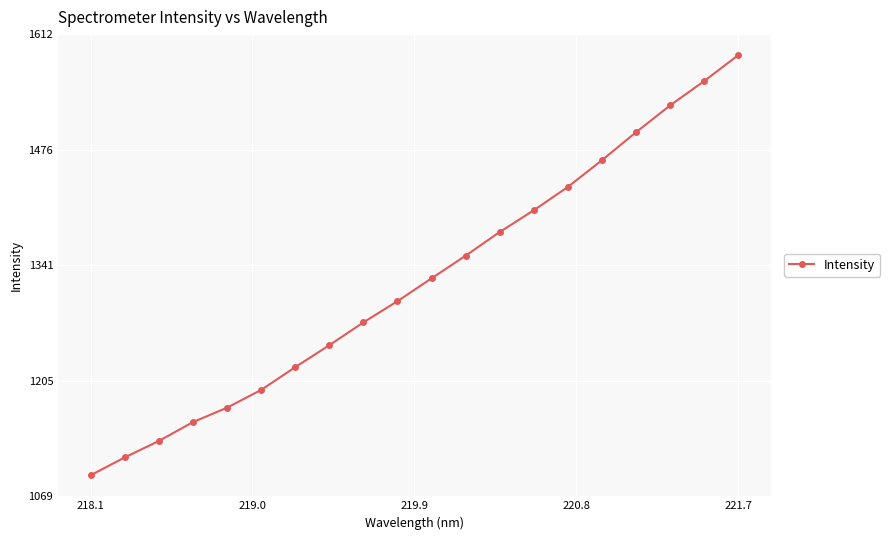

True or false: the data has more than 0 interior local peaks.

False